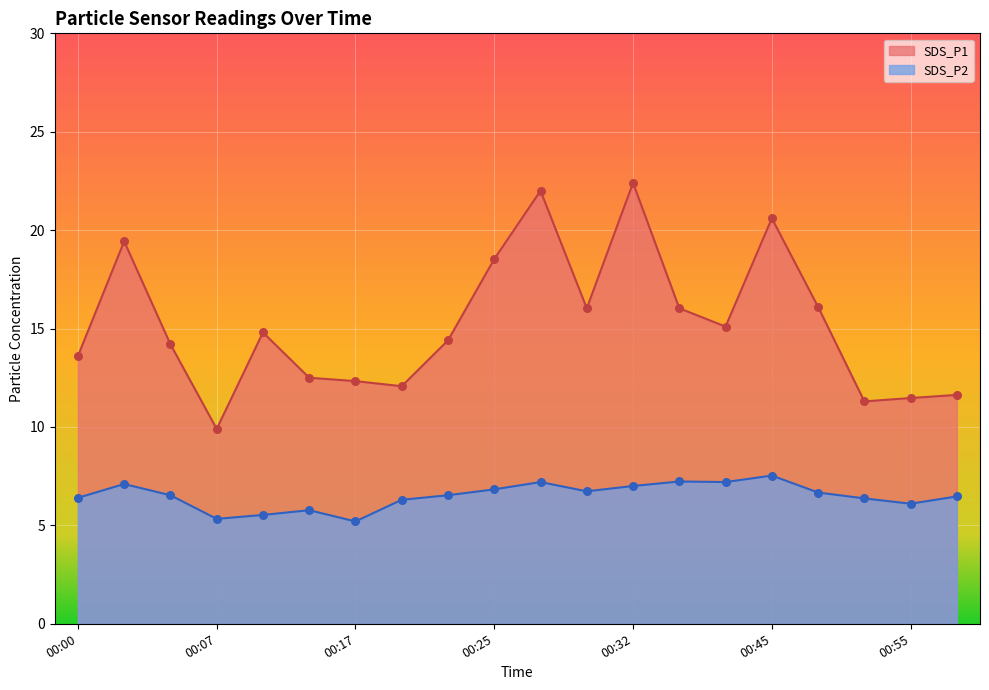

Is the value of SDS_P2 at 00:50 greater than the value of SDS_P1 at 00:50?

No